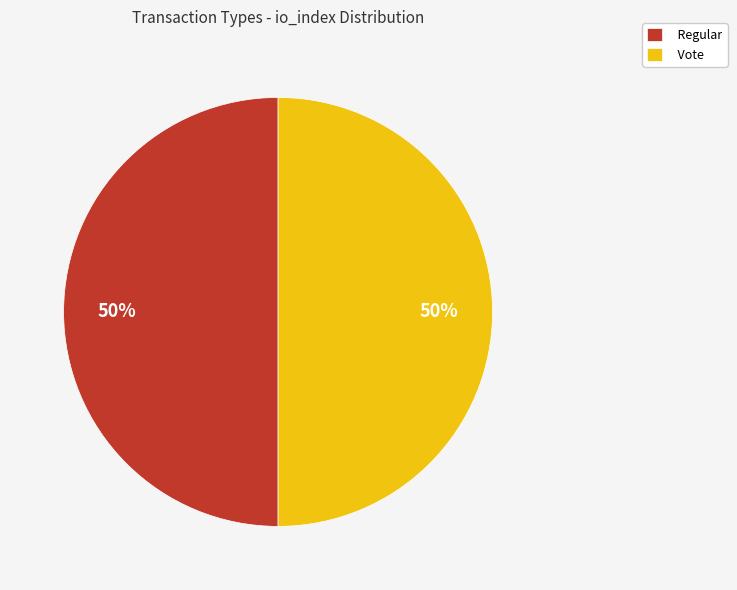

Is it true that Regular is 60% of the pie?

False